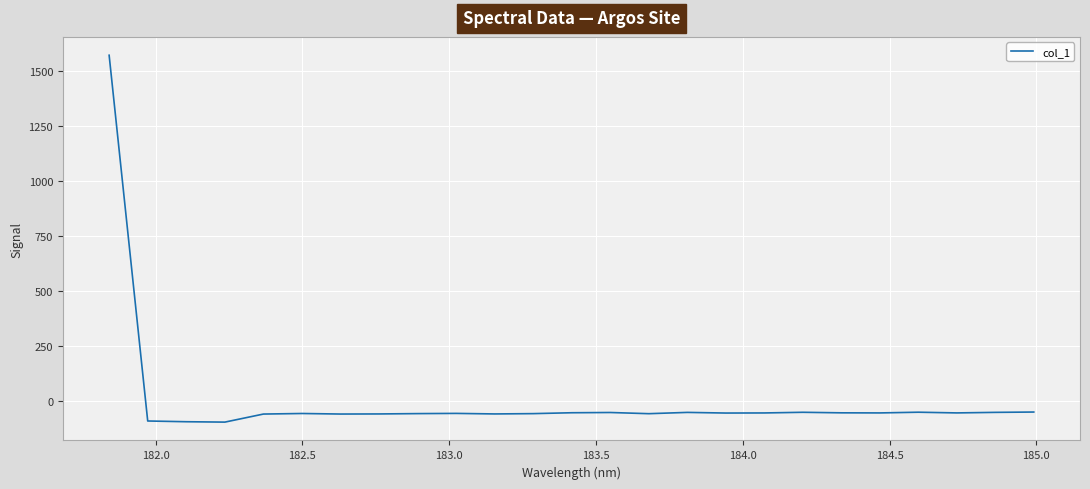

What is the greatest value displayed?

1571.4